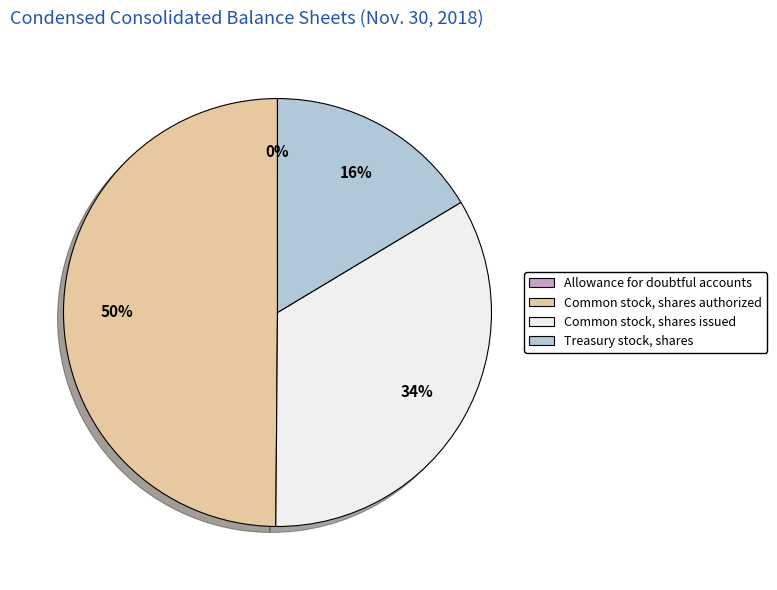

Which category has the biggest portion of the pie?

Common stock, shares authorized